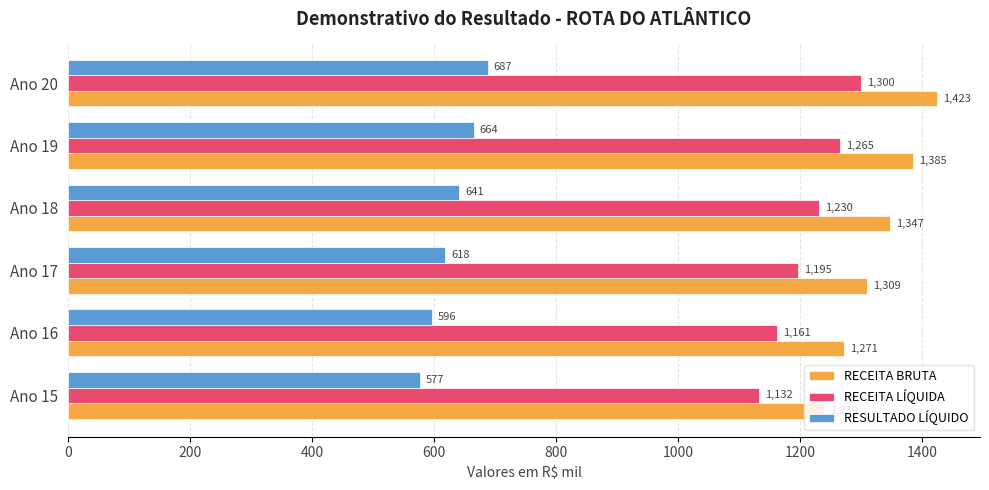

Is it true that RECEITA BRUTA equals 1346.7 at Ano 18?

True